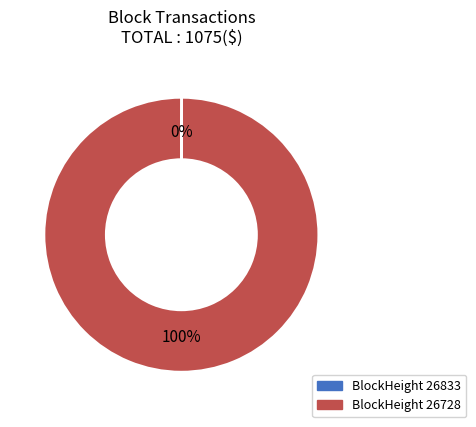

To the nearest percent, what is the average slice percentage?

50%